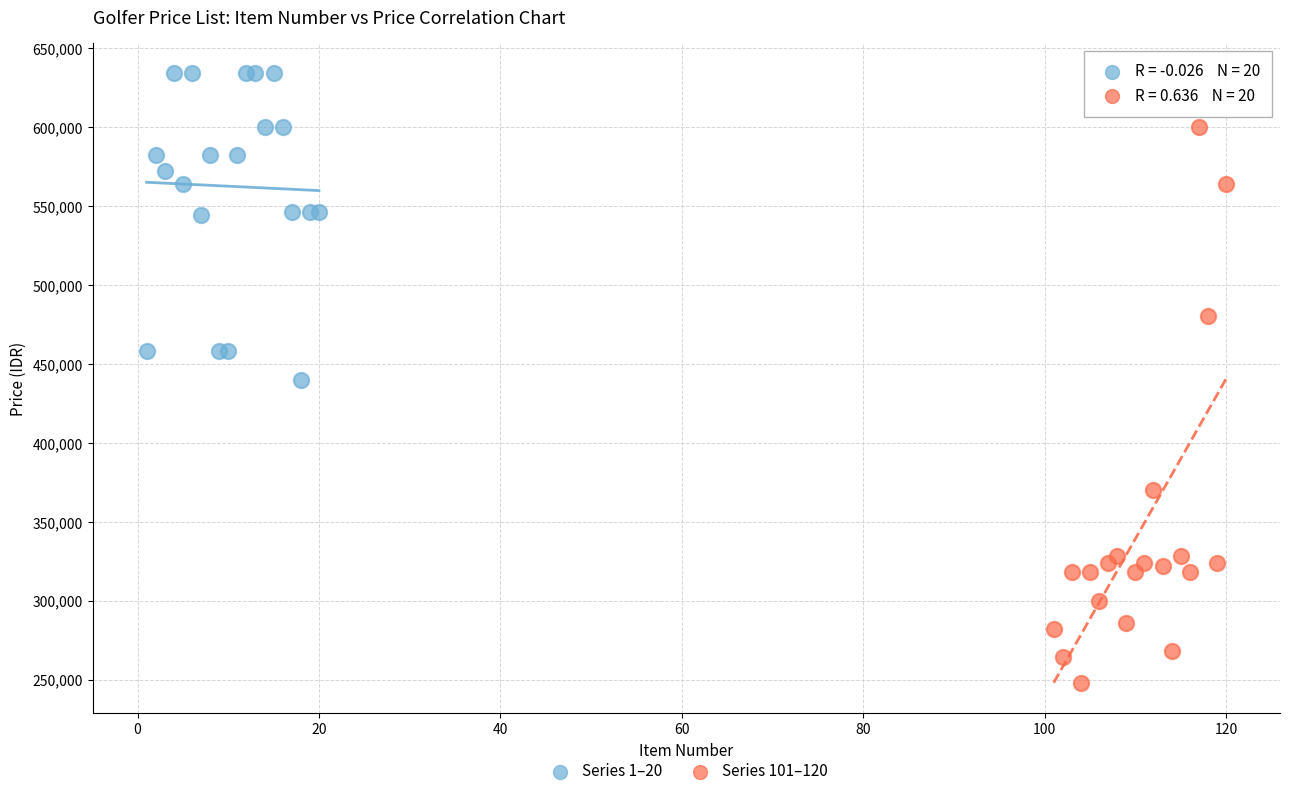

Which series reaches the minimum Y coordinate?

Series 101–120